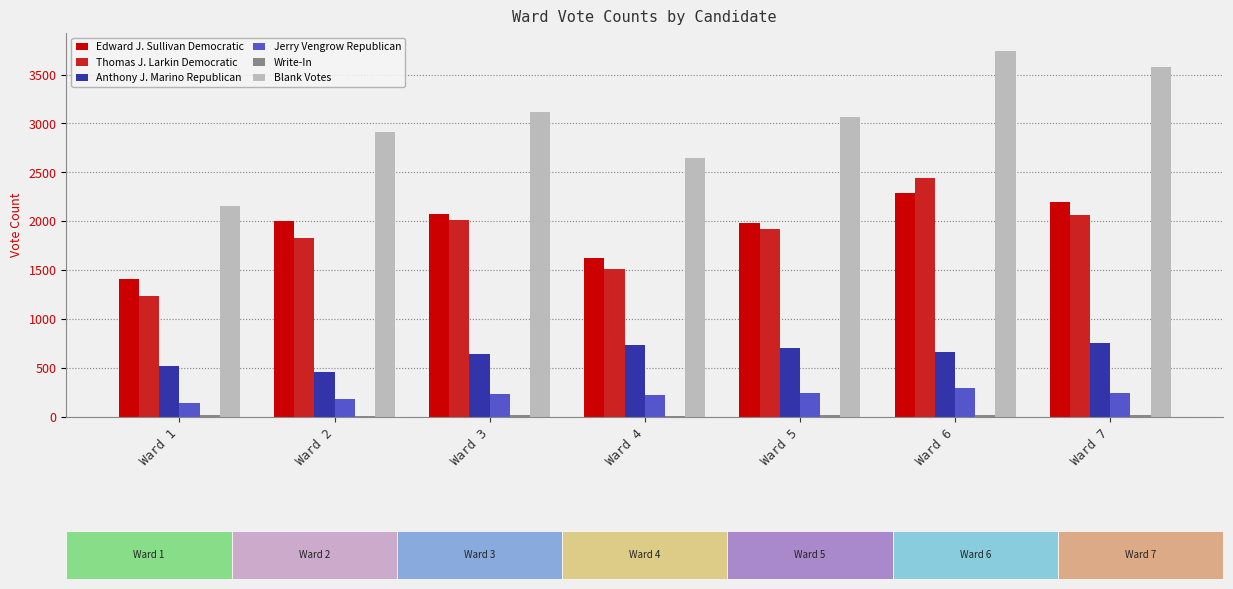

Which category has the highest value across all series?

Ward 6